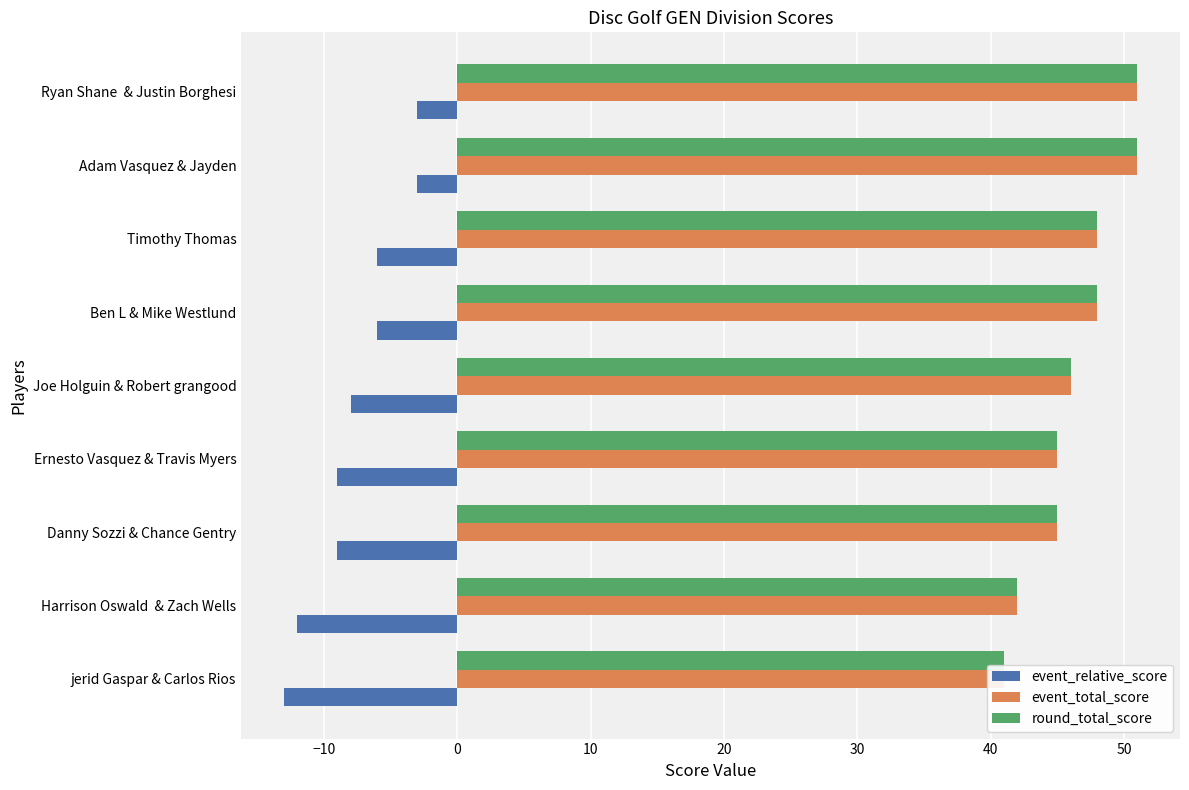

How many bars are there in each group?

3